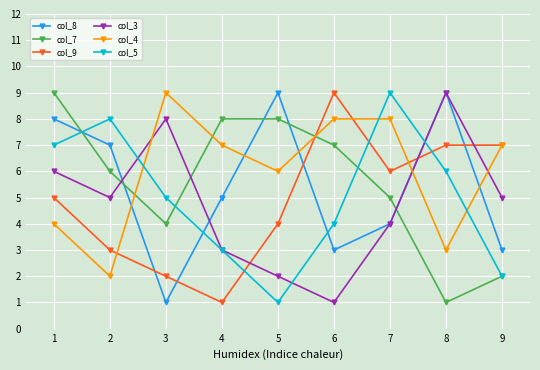

What is the lowest value of the col_3 series?

1